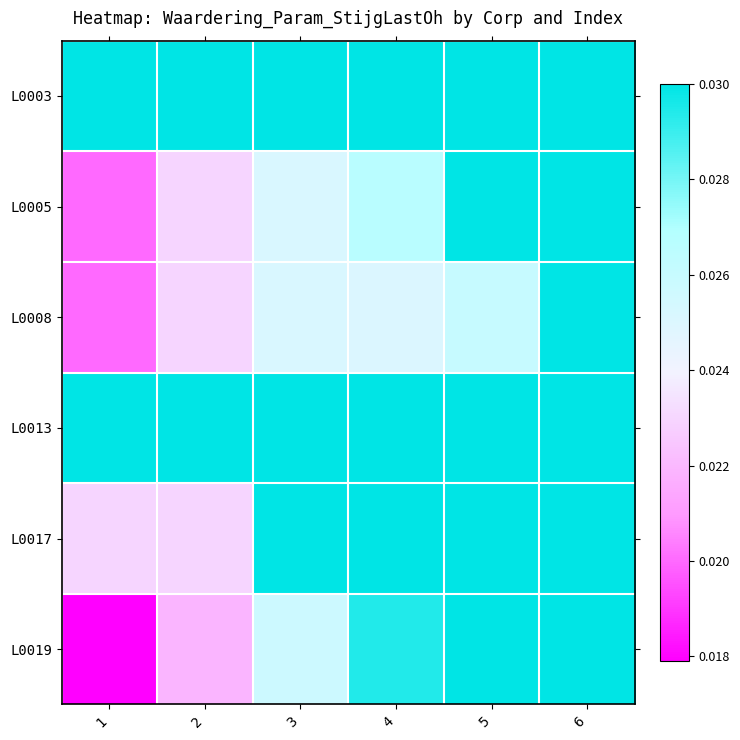

Reading left to right, what are all the values shown in this chart?

L0003: 1=0.0	2=0.0	3=0.0	4=0.0	5=0.0	6=0.0
L0005: 1=0.0	2=0.0	3=0.0	4=0.0	5=0.0	6=0.0
L0008: 1=0.0	2=0.0	3=0.0	4=0.0	5=0.0	6=0.0
L0013: 1=0.0	2=0.0	3=0.0	4=0.0	5=0.0	6=0.0
L0017: 1=0.0	2=0.0	3=0.0	4=0.0	5=0.0	6=0.0
L0019: 1=0.0	2=0.0	3=0.0	4=0.0	5=0.0	6=0.0